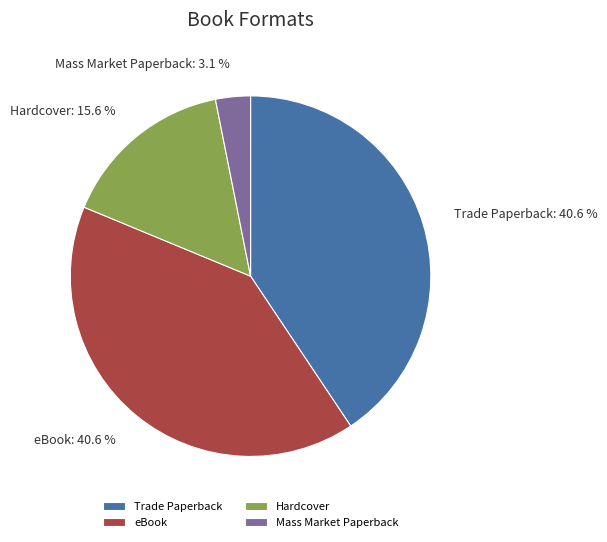

Which category has the smallest portion of the pie?

Mass Market Paperback